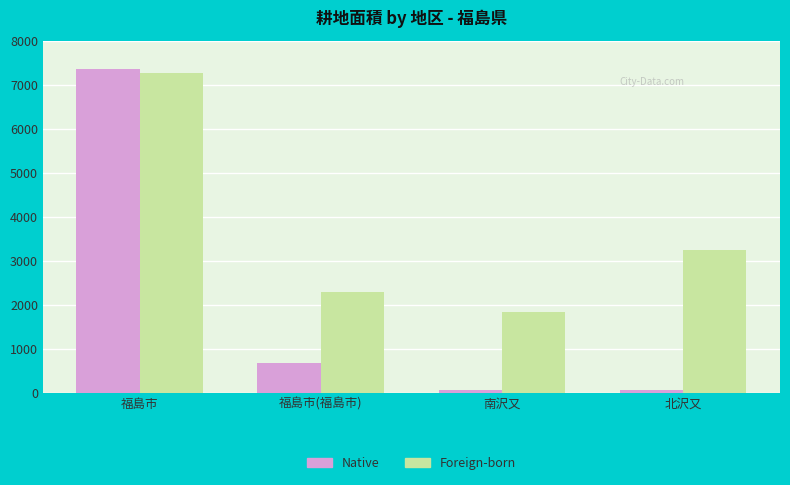

Rank the series by their average value, from lowest to highest.

Native, Foreign-born